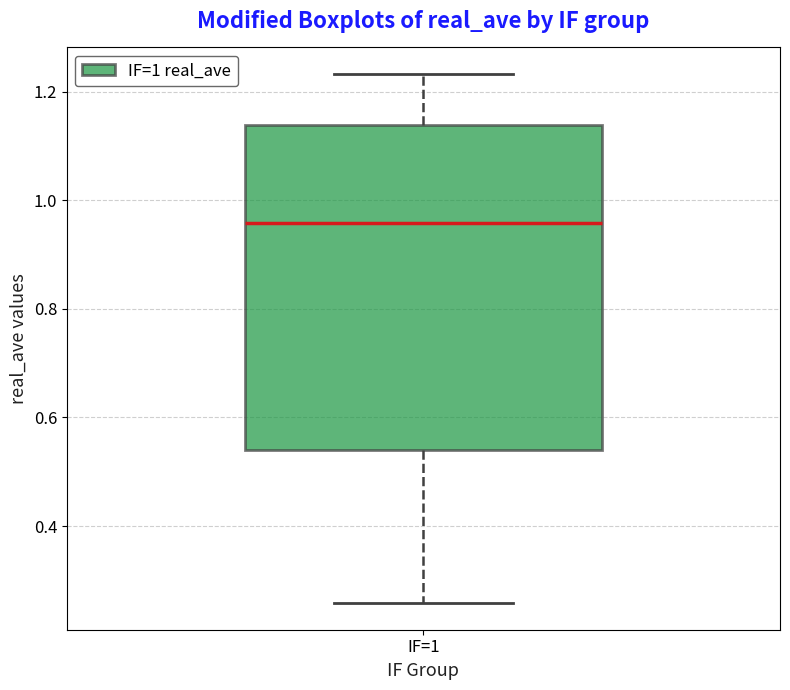

Read this box plot against the y-axis: the position of the median line, the range covered by the box, and the ends of both whiskers. The values are not printed on the chart, so give them approximately, as read against the axis.

median 0.96, box 0.54 to 1.14, whiskers 0.26 to 1.24